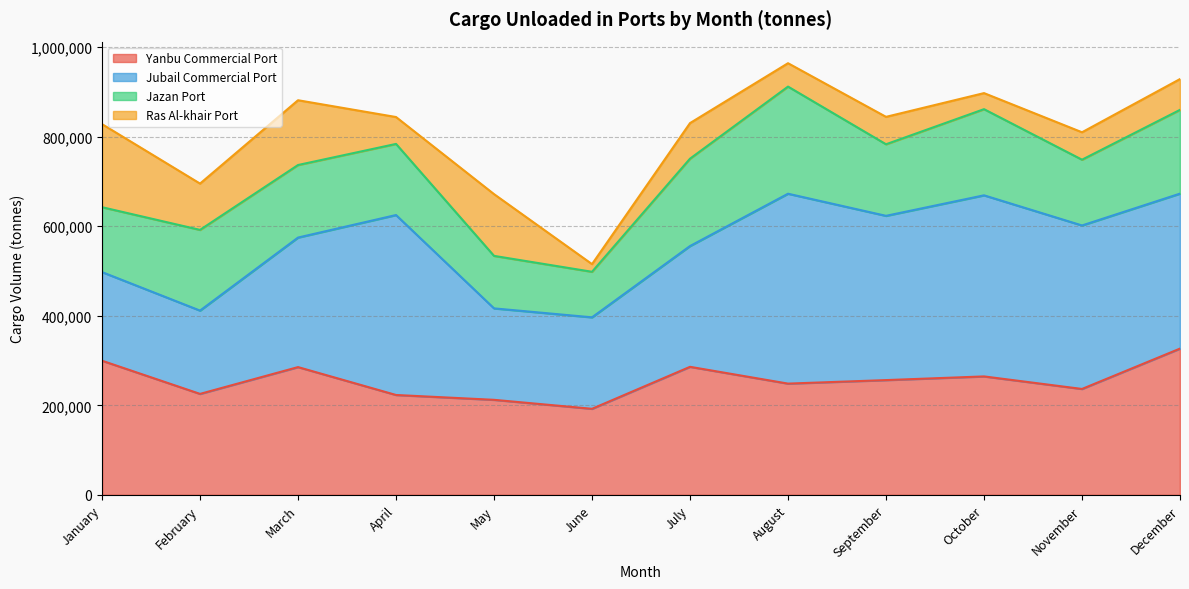

How many values in the Jazan Port series exceed 161944?

5